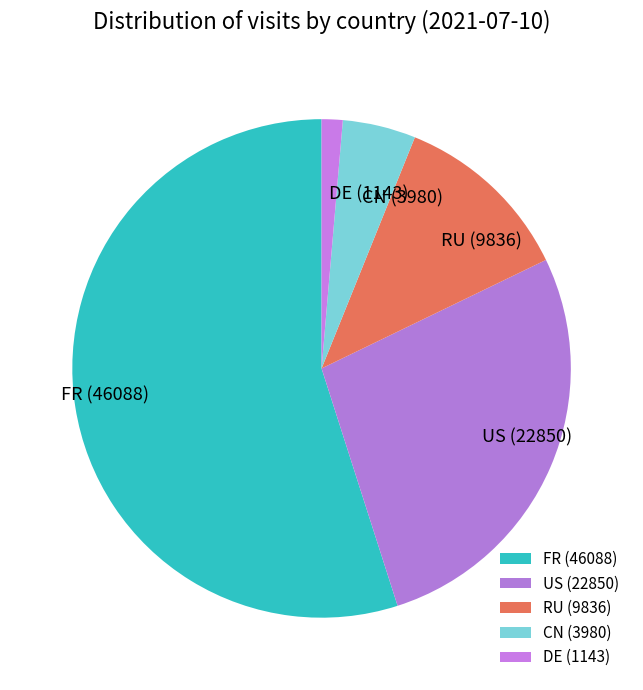

True or false: FR accounts for 48% of the total.

False